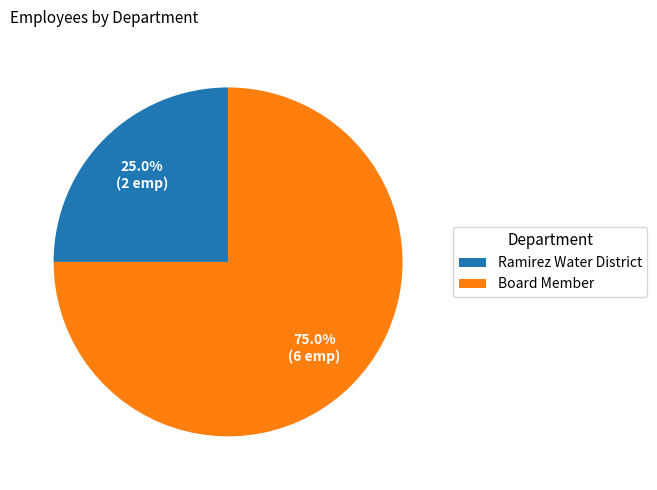

Which category has the smallest portion of the pie?

Ramirez Water District